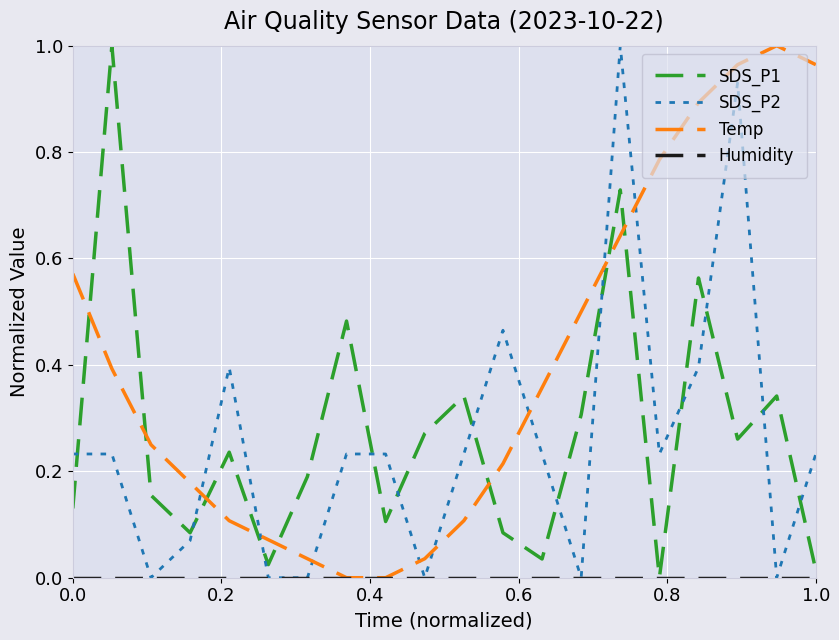

True or false: Temp and SDS_P1 cross at least once.

True